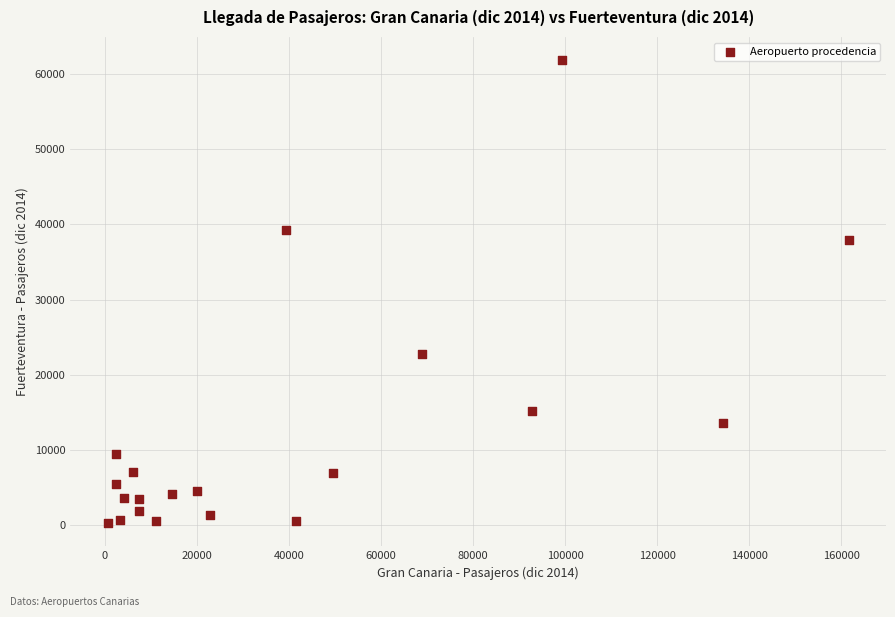

What Y value in the scatter plot is closest to 31072?

37927